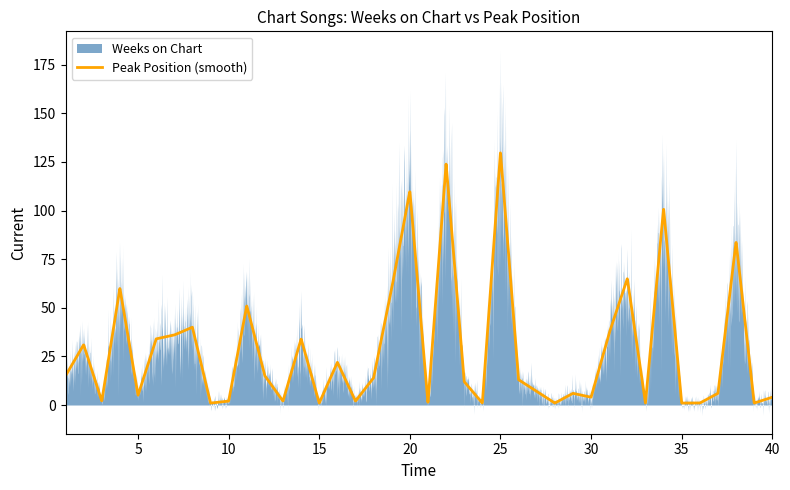

How many data points does each series have?

40